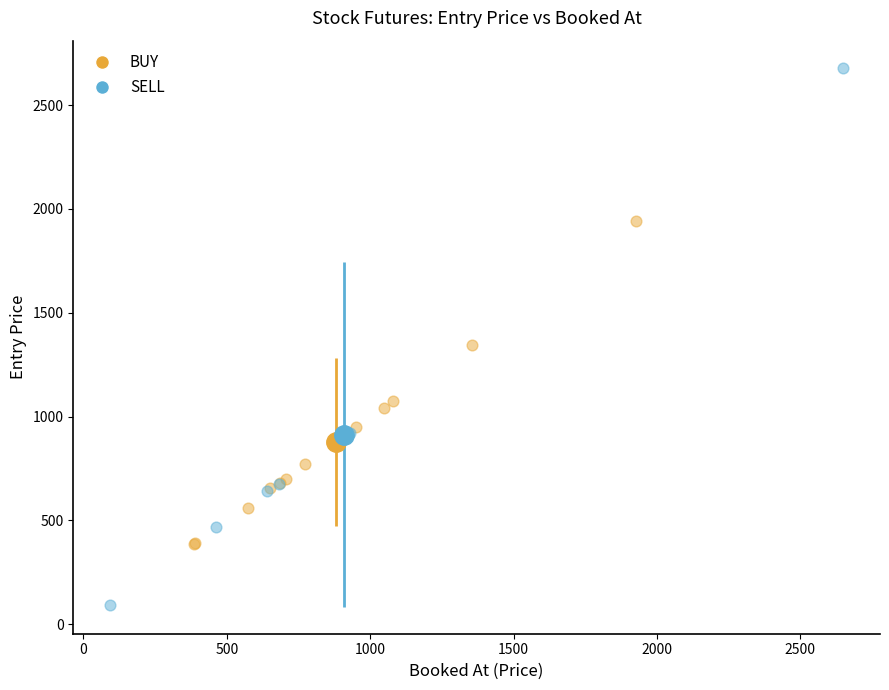

Which series has the largest Y range (max minus min)?

SELL